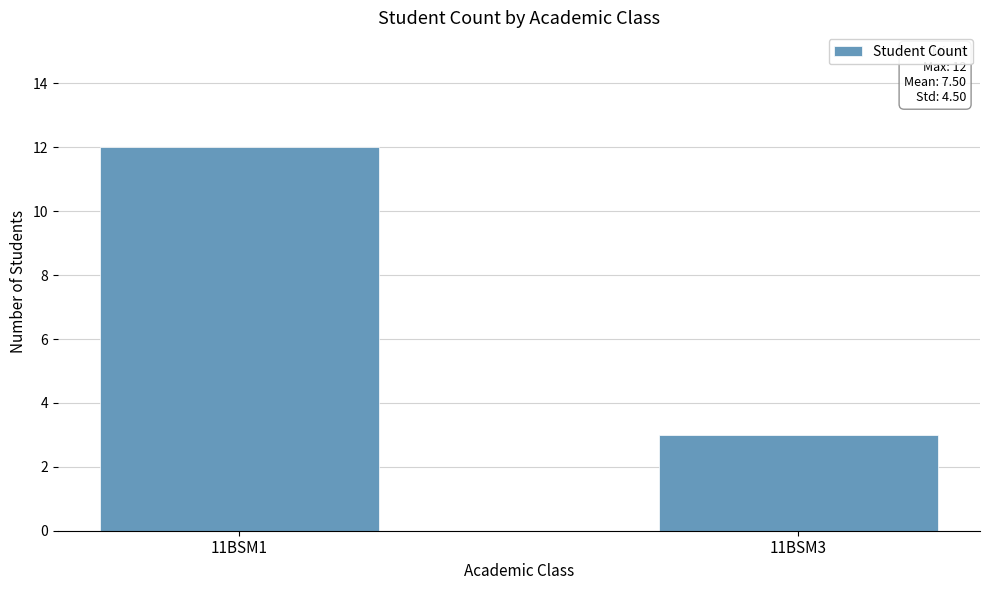

List the labels in order of value, smallest first.

11BSM3, 11BSM1